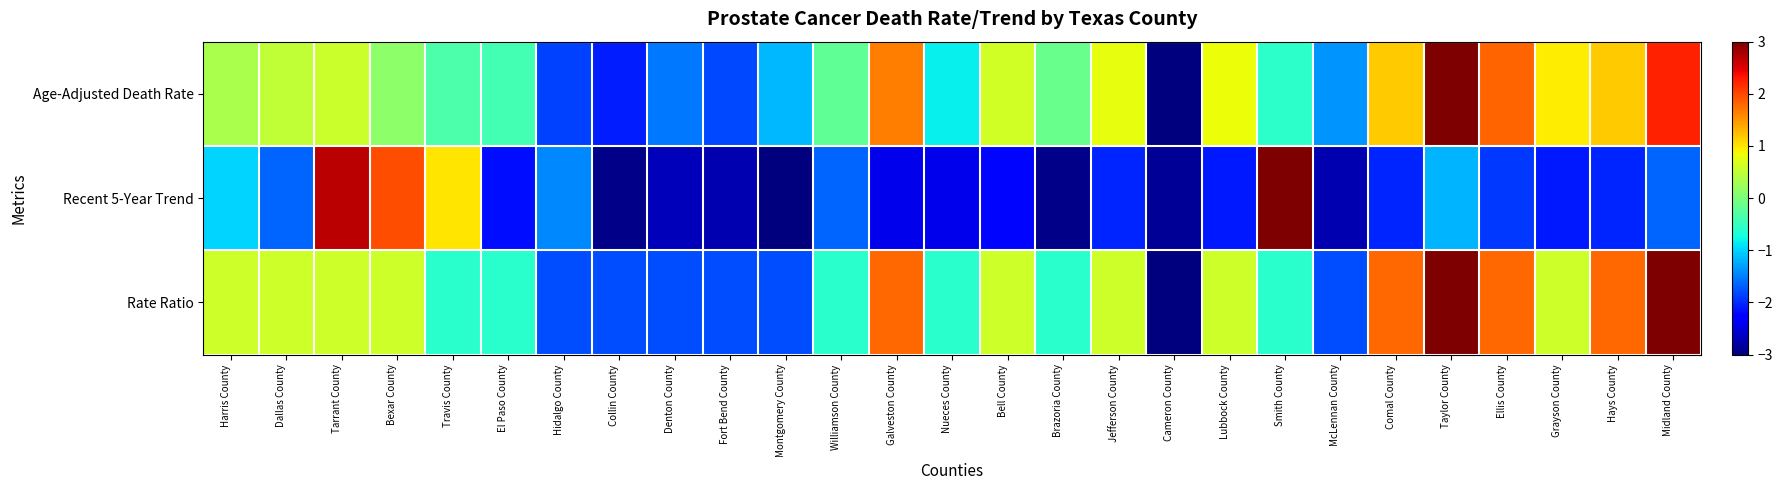

Rank the series at Comal County from highest to lowest value.

Rate Ratio, Age-Adjusted Death Rate, Recent 5-Year Trend